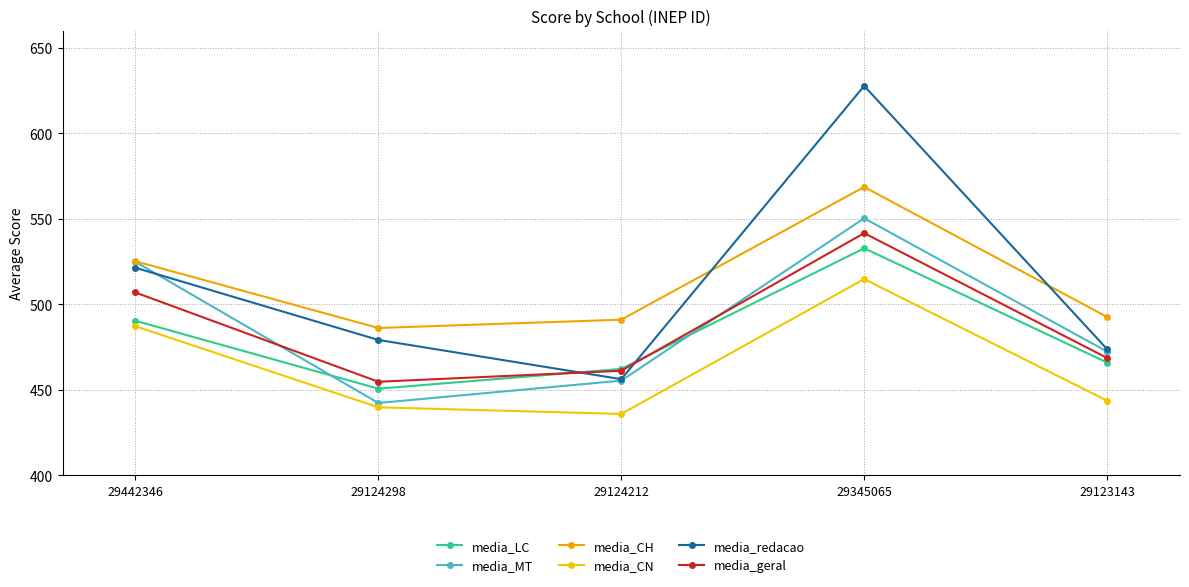

At which category is the sum across all series the highest?

29345065